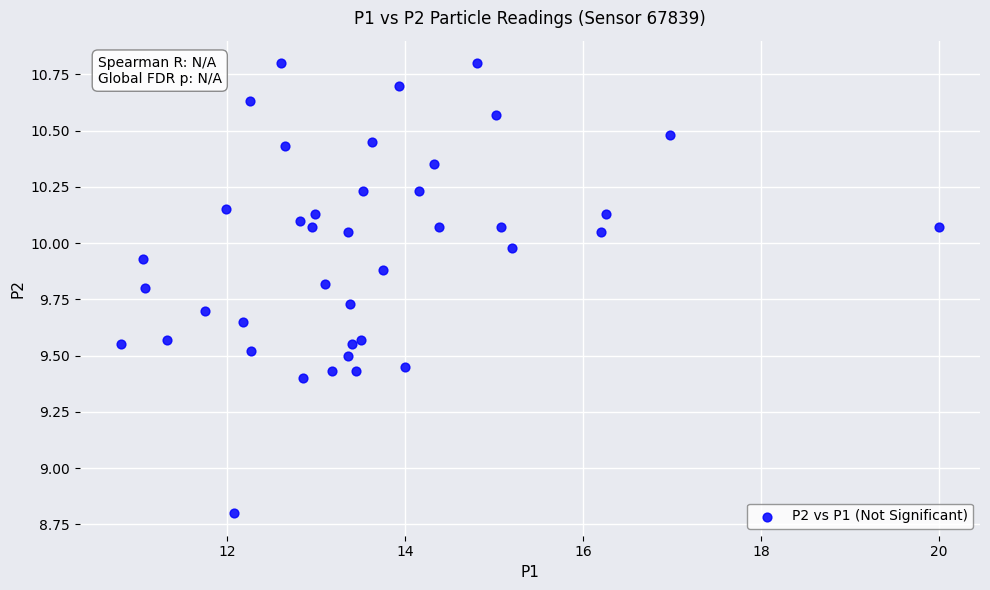

What Y value in the scatter plot is closest to 9?

8.8